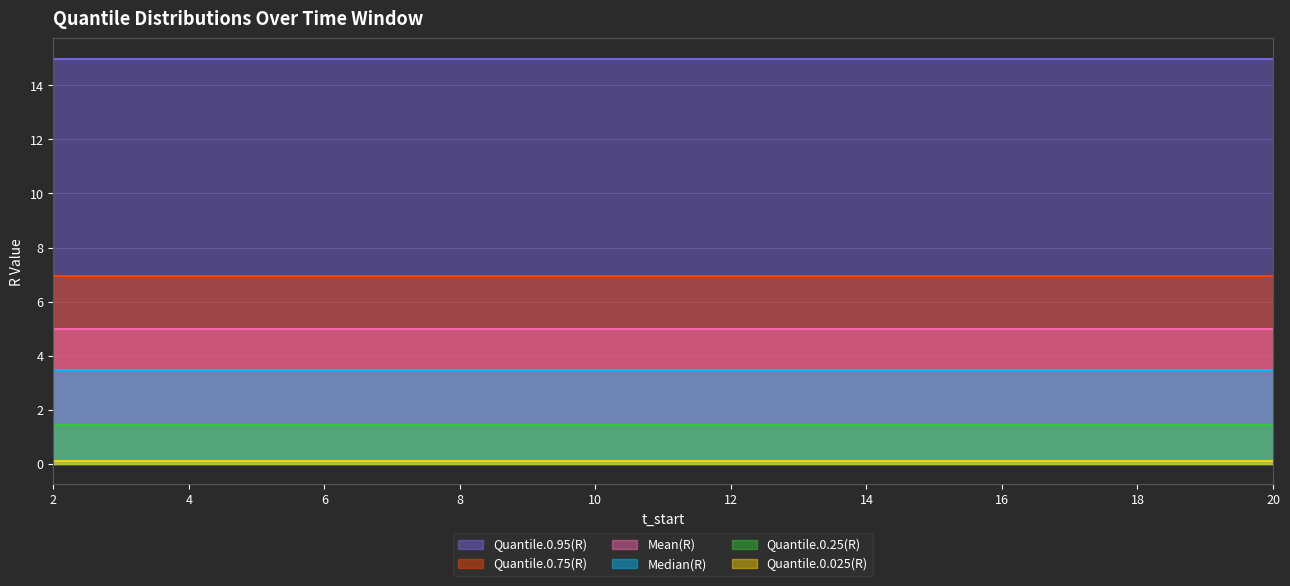

Rank the series at 3 from lowest to highest value.

Quantile.0.025(R), Quantile.0.25(R), Median(R), Mean(R), Quantile.0.75(R), Quantile.0.95(R)